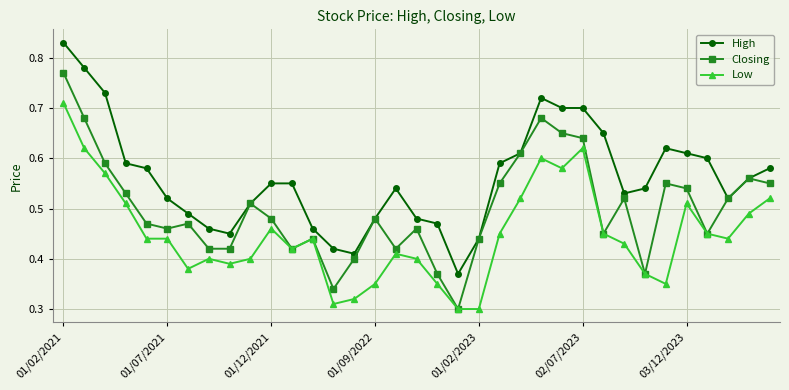

Rank the series by their average value, from lowest to highest.

Low, Closing, High